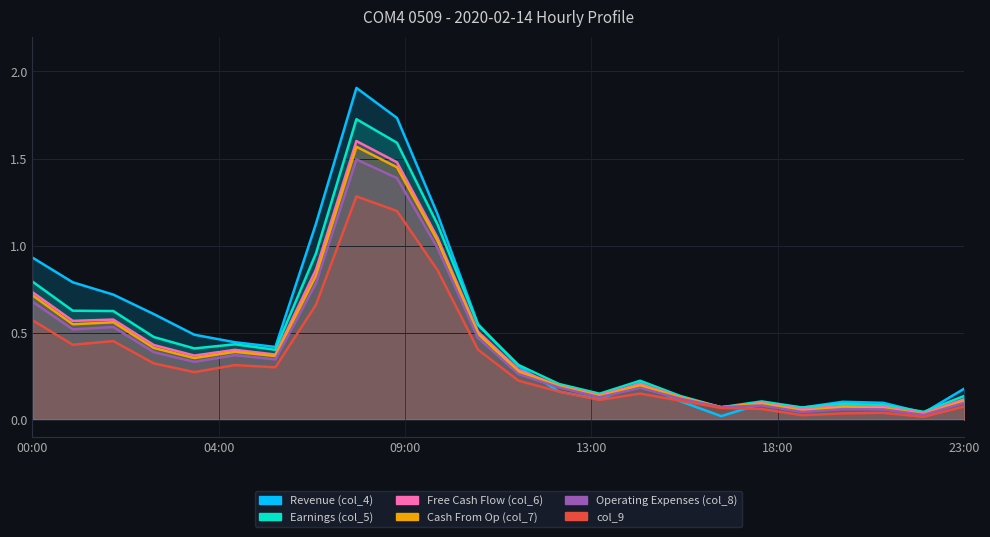

True or false: Free Cash Flow (col_6) and Earnings (col_5) cross at least once.

False